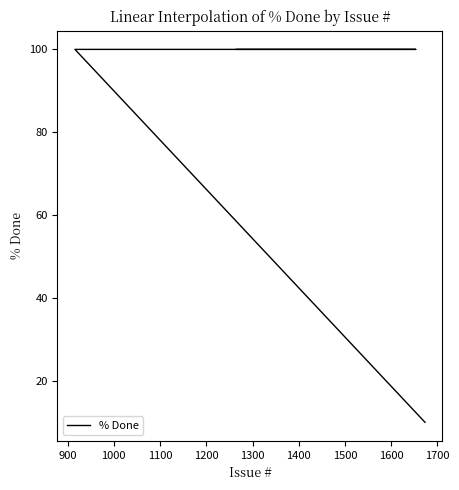

Does the chart have visible grid lines?

No